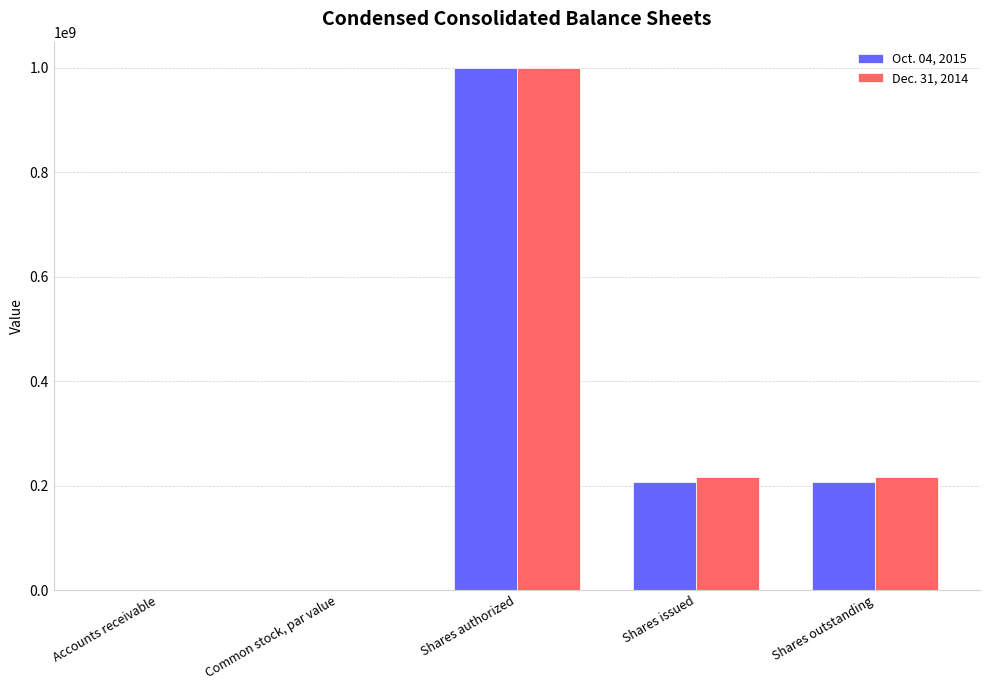

Where does the Dec. 31, 2014 series first go above 216613000?

Shares authorized